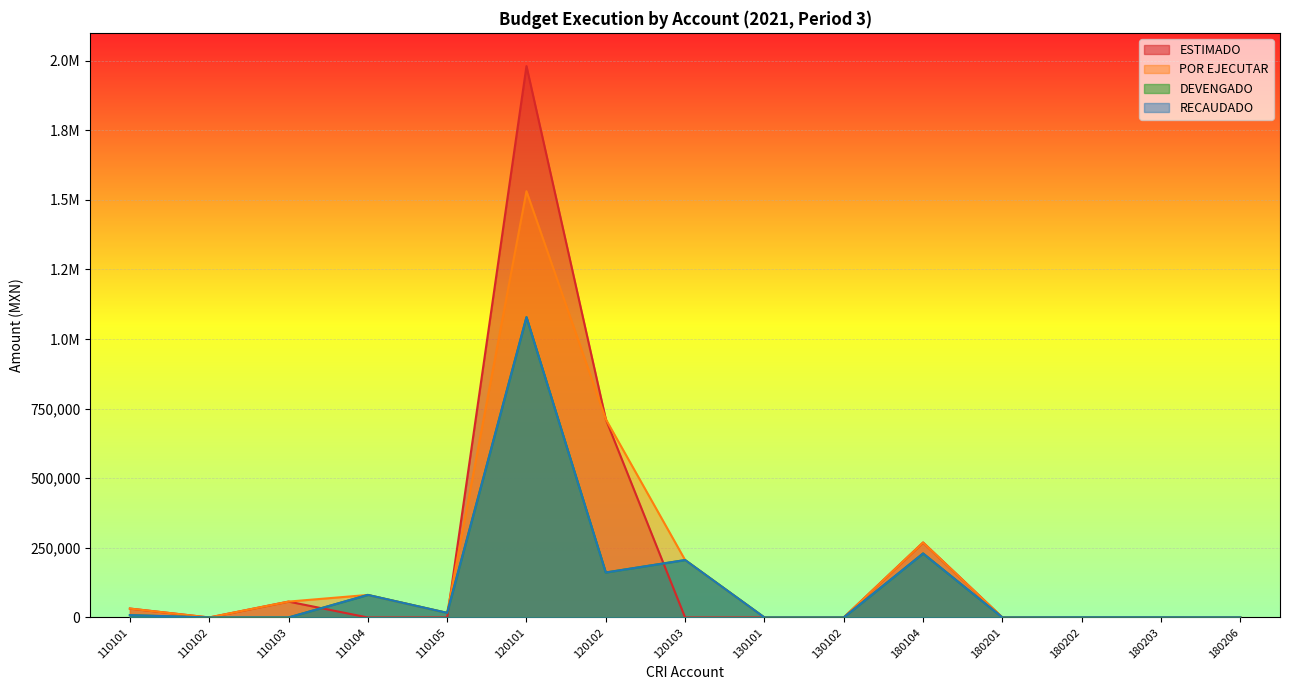

The ESTIMADO series shows 712370.2 at 120102. True or false?

True